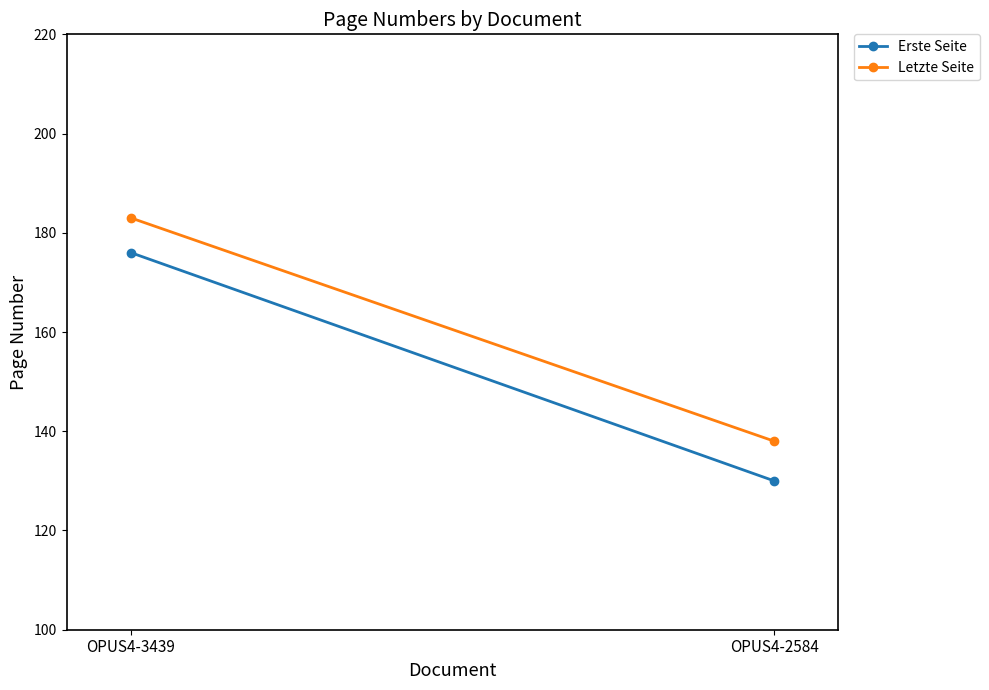

What are all the series names shown in the legend?

Erste Seite, Letzte Seite